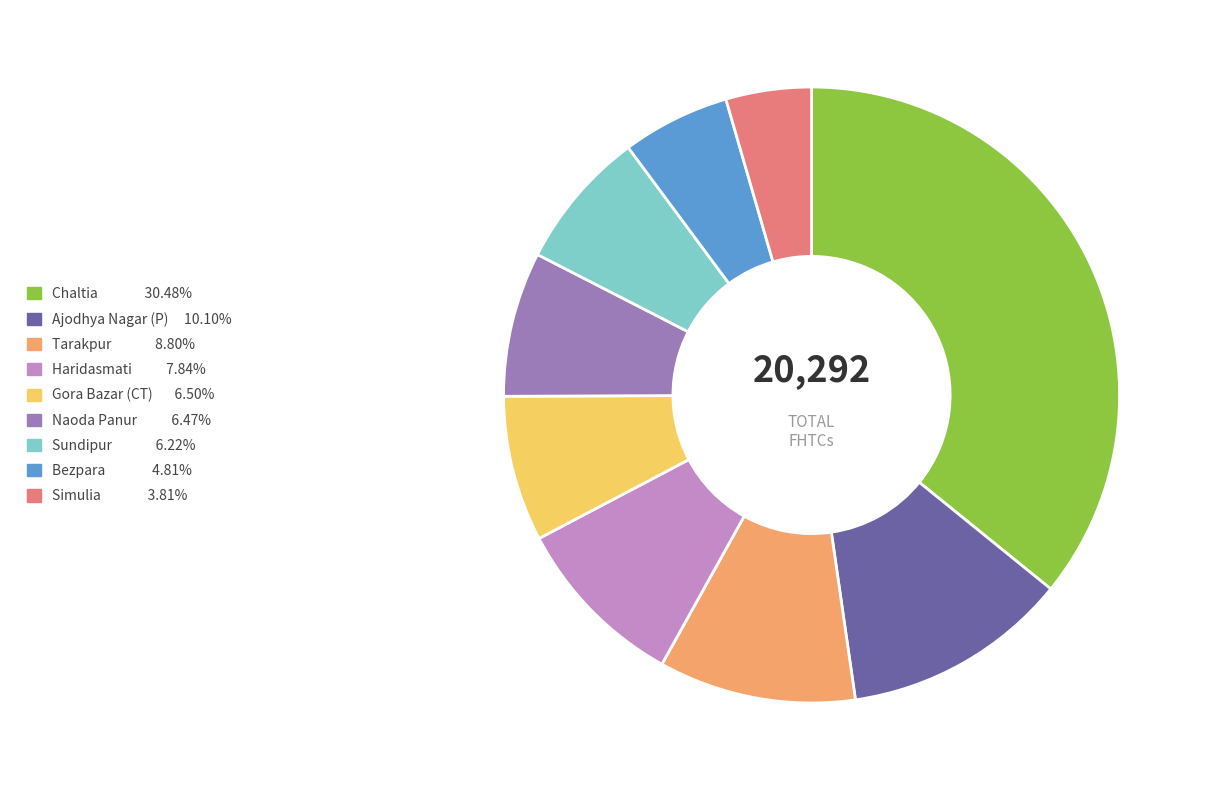

Is there a majority slice in this chart?

No